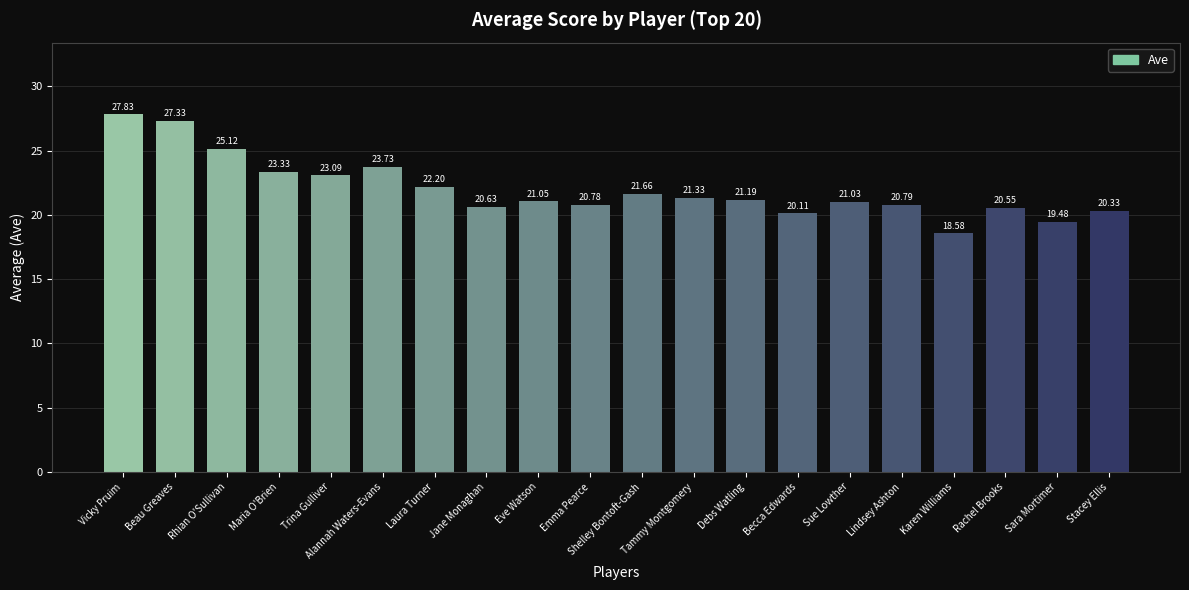

Does the chart contain any negative values?

No